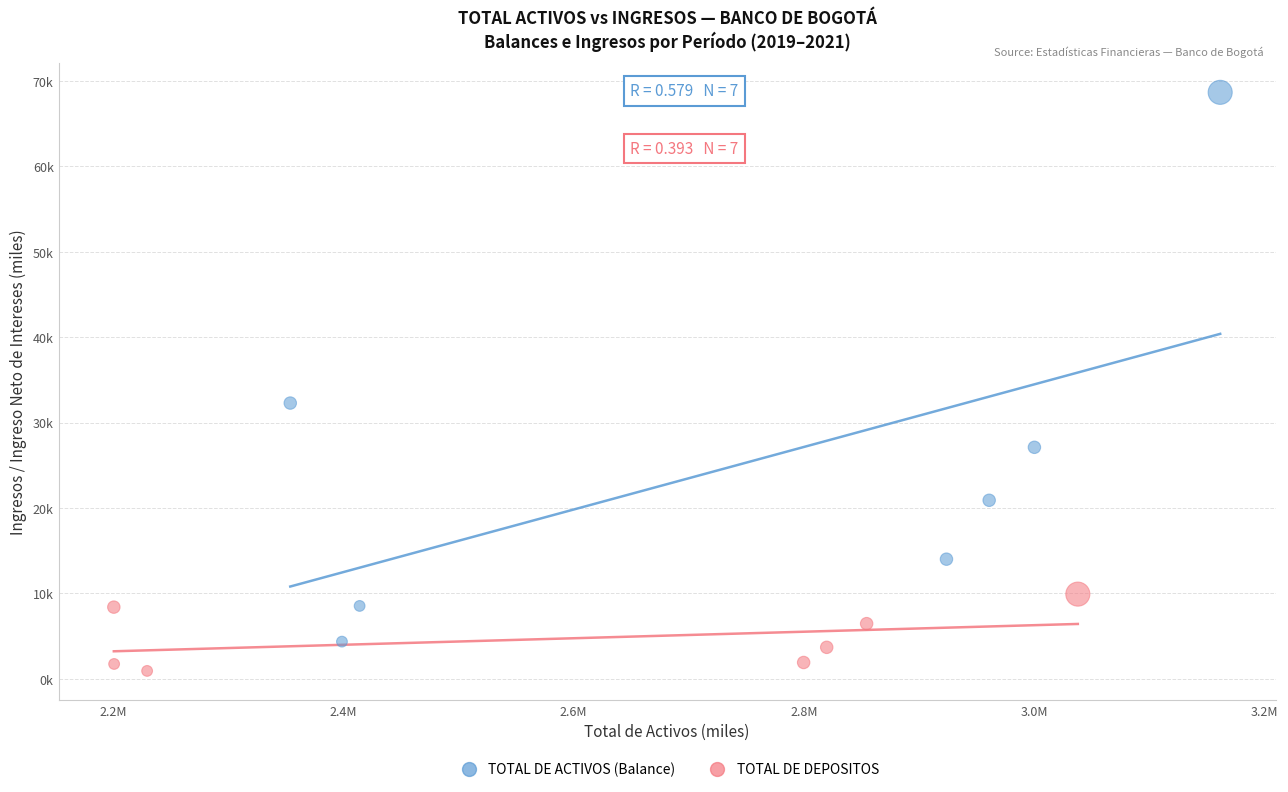

Which series contains the lowest Y value?

TOTAL DE DEPOSITOS